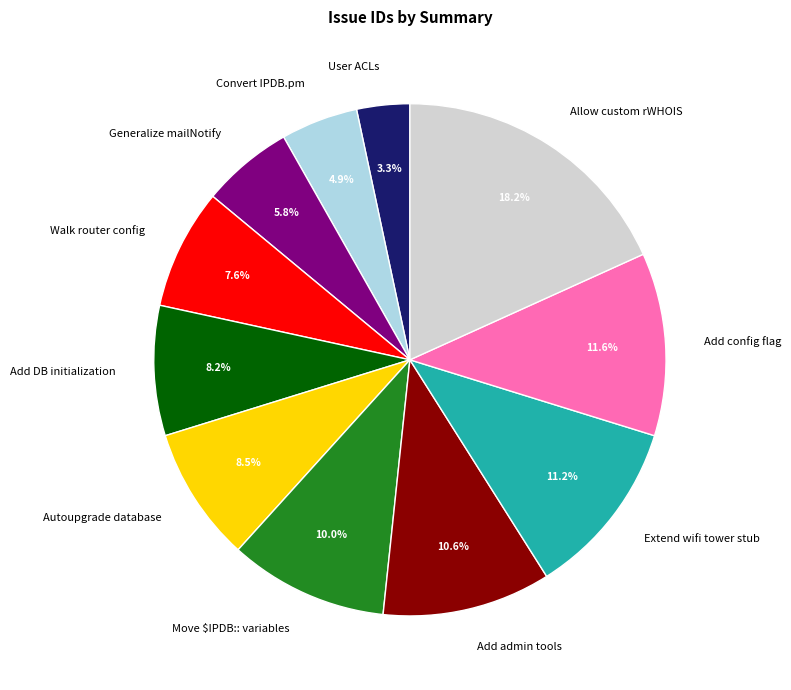

The Autoupgrade database slice represents 1% of the pie. True or false?

False